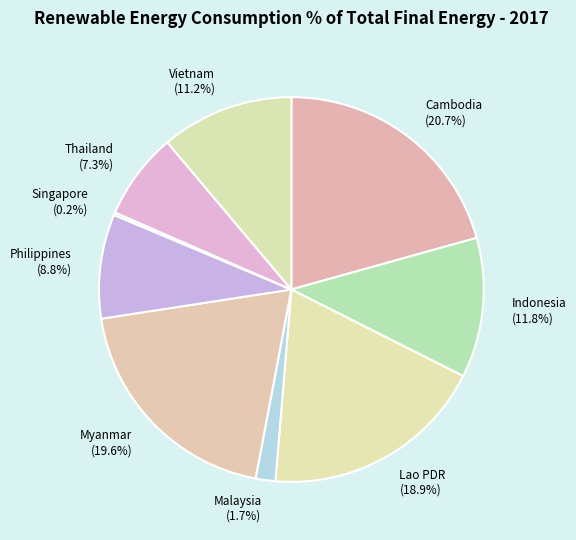

True or false: Cambodia accounts for 21% of the total.

True